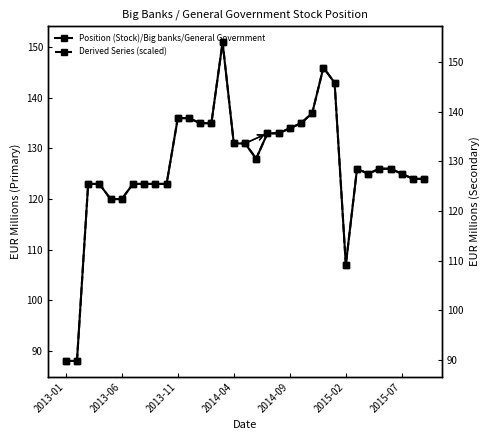

Which series changed the most between 22 and 31?

Derived Series (scaled)